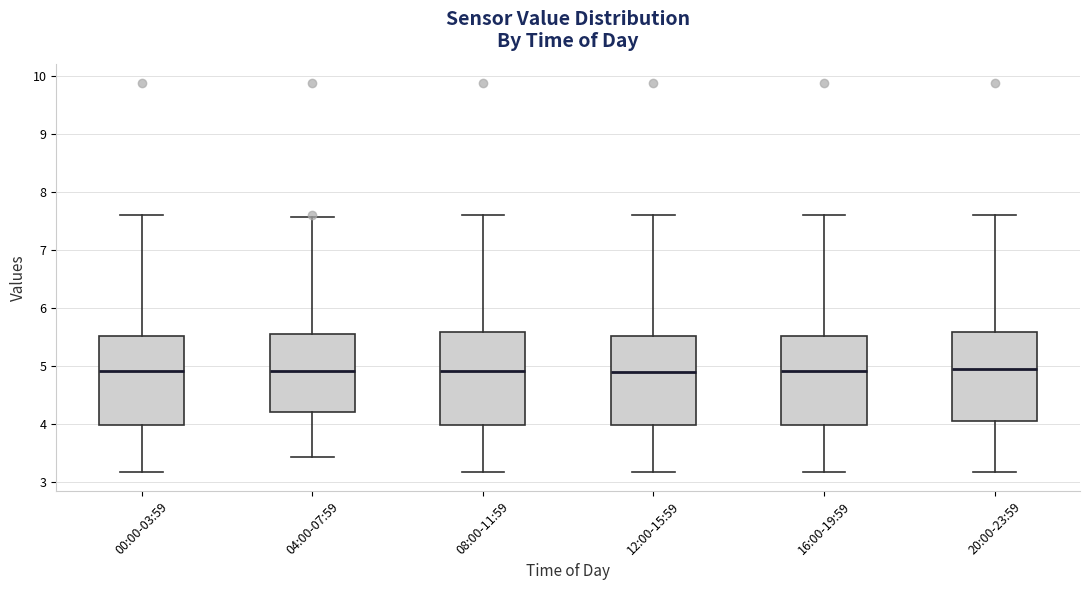

Where does the lower whisker of the box for 12:00-15:59 end on the y-axis? The values are not printed on the chart, so give them approximately, as read against the axis.

3.2